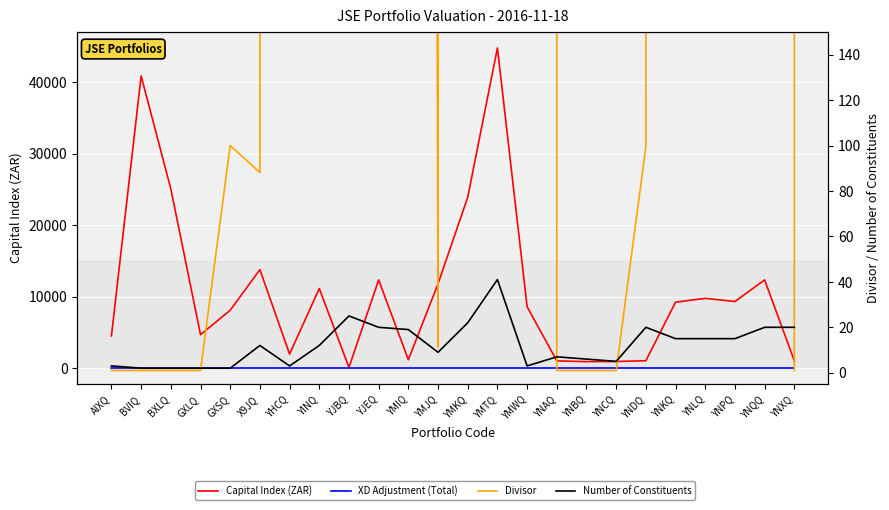

Is the value of Number of Constituents at YNCQ greater than the value of Divisor at YNCQ?

Yes